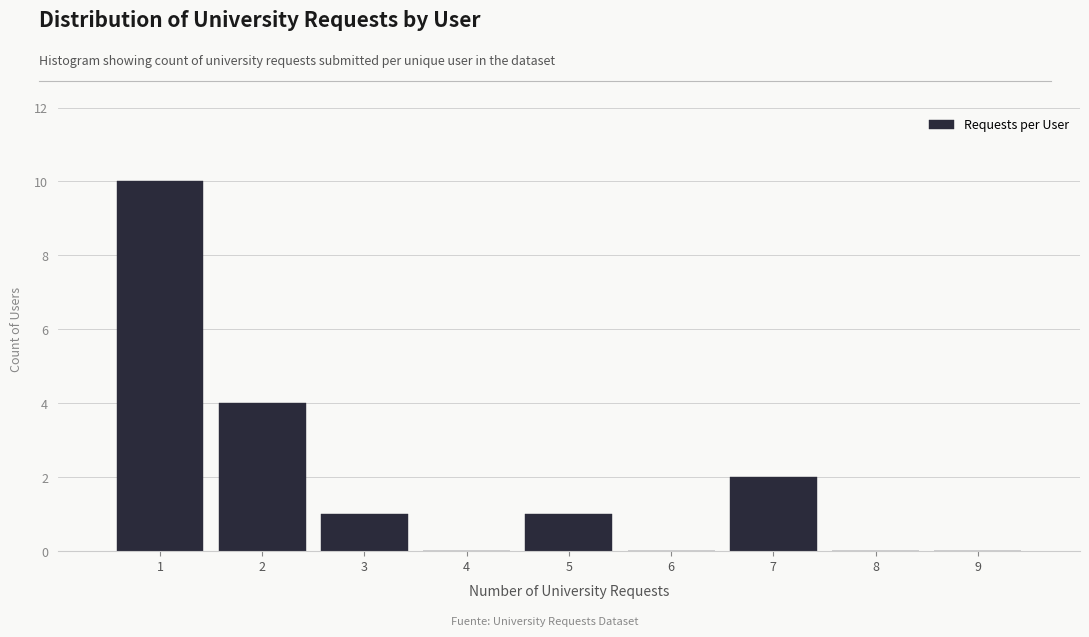

Reading left to right, transcribe this chart: for each bar, give the range it covers on the x-axis and its height. The values are not printed on the chart, so give them approximately, as read against the axis.

0.5 to 1.5: 10
1.5 to 2.5: 4
2.5 to 3.5: 1
3.5 to 4.5: 0
4.5 to 5.5: 1
5.5 to 6.5: 0
6.5 to 7.5: 2
7.5 to 8.5: 0
8.5 to 9.5: 0